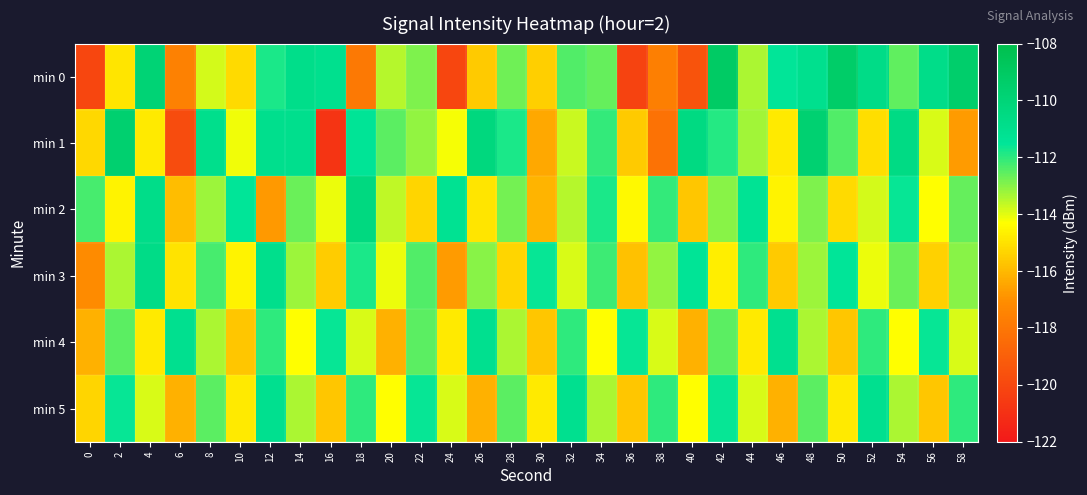

Which has a higher value, 26 or 22?

22